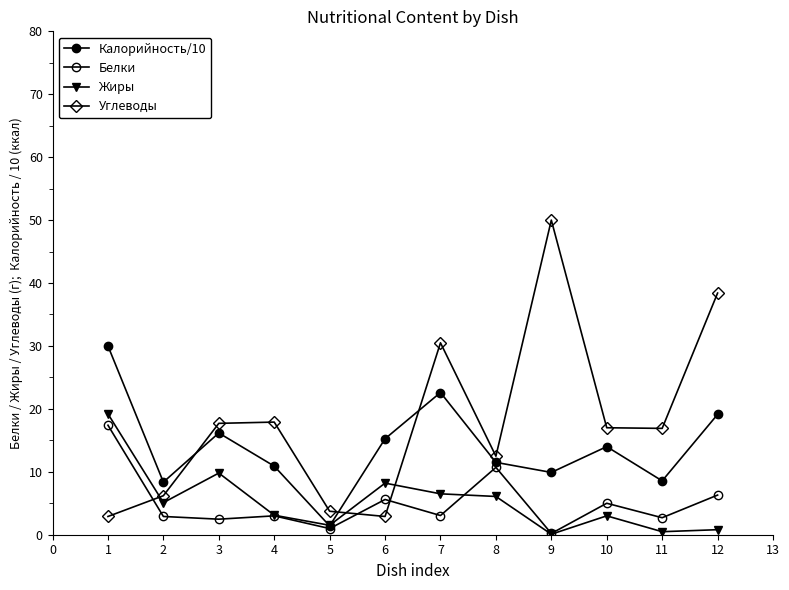

How many series are shown in this chart?

4